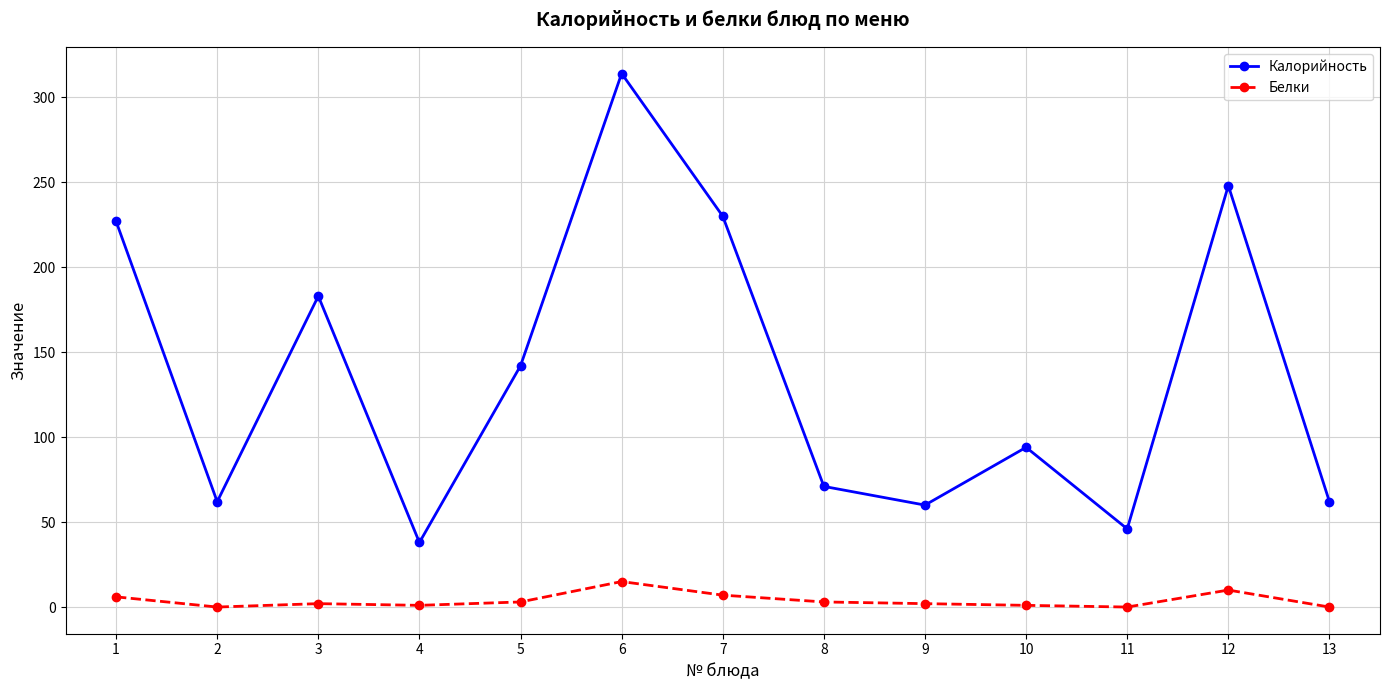

What is the value of the Белки point at the 6th from the left?

15